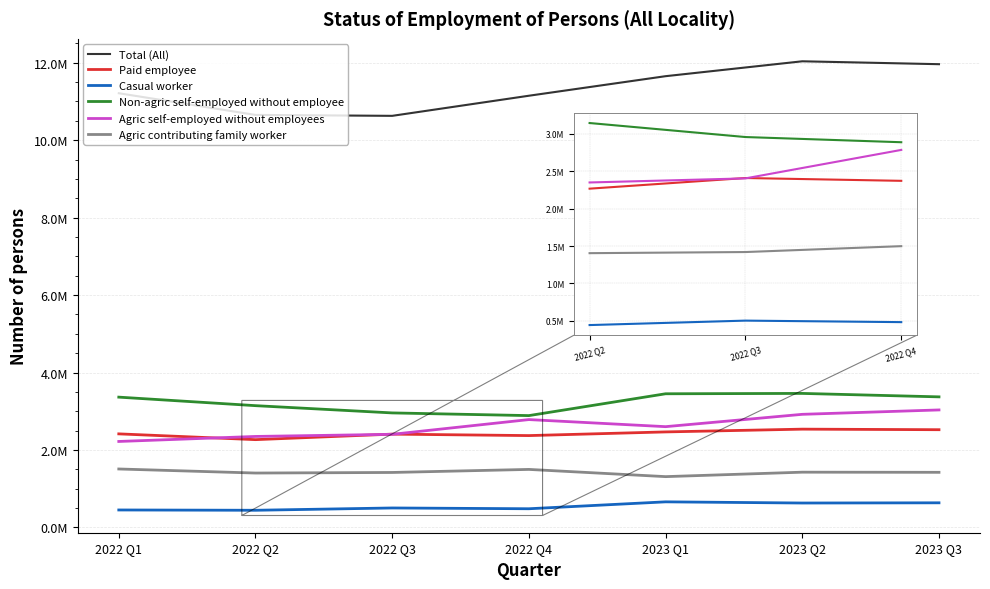

Is this an area chart (filled region under the line)?

No